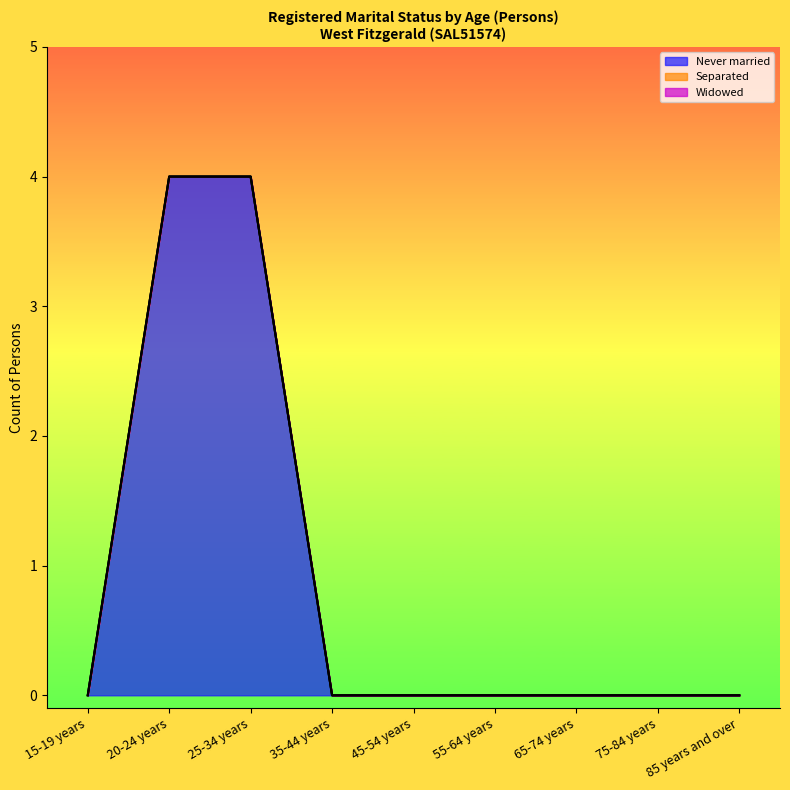

What is the label of the 3rd point from the left?

25-34 years